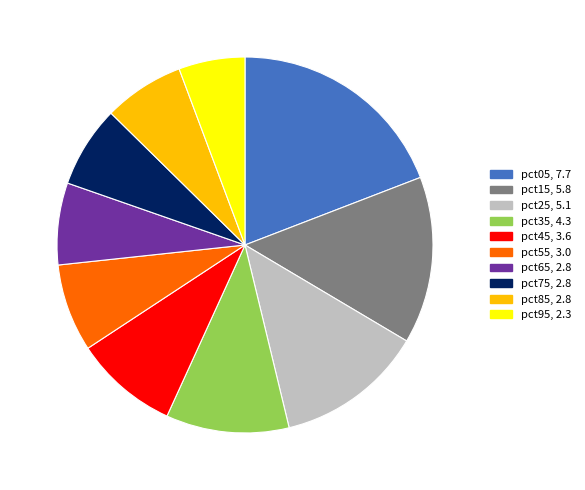

Combined, do pct25, 5.1 and pct75, 2.8 account for over 50%?

No